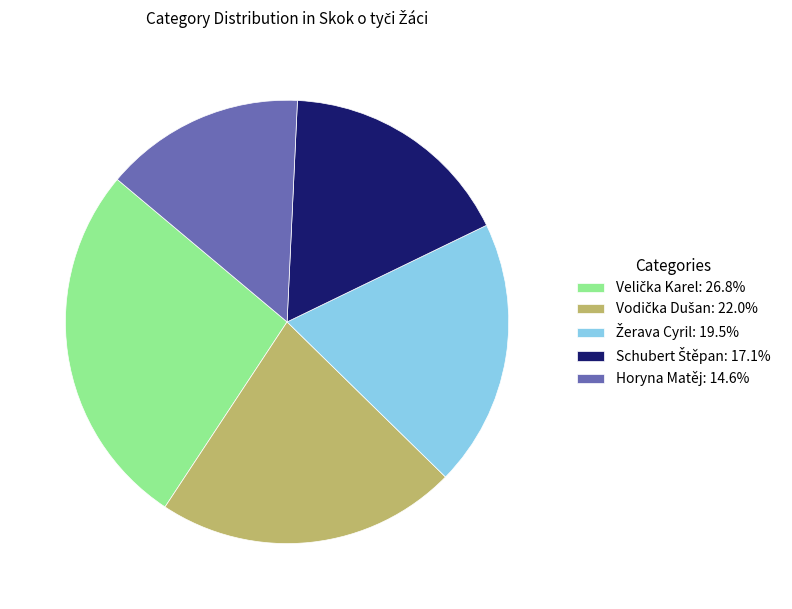

Does any single category account for the majority?

No